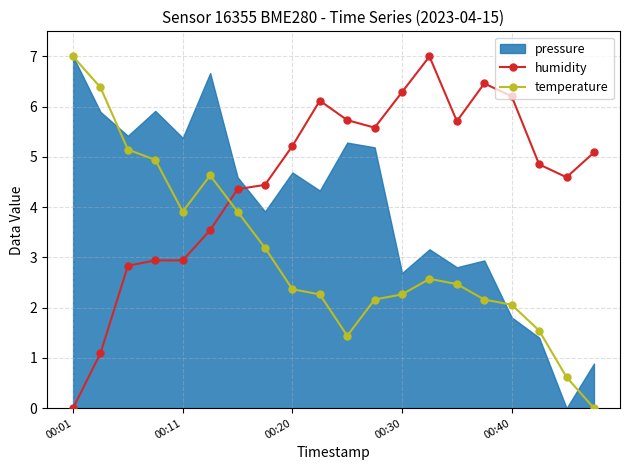

What is the highest value of the temperature series?

7.0